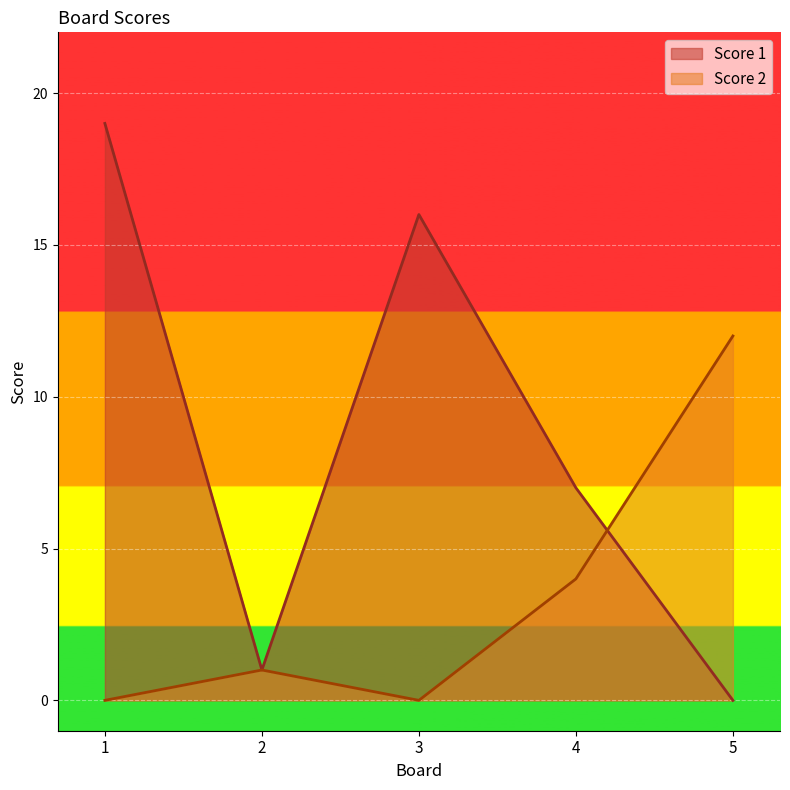

Which category has the highest value across all series?

1